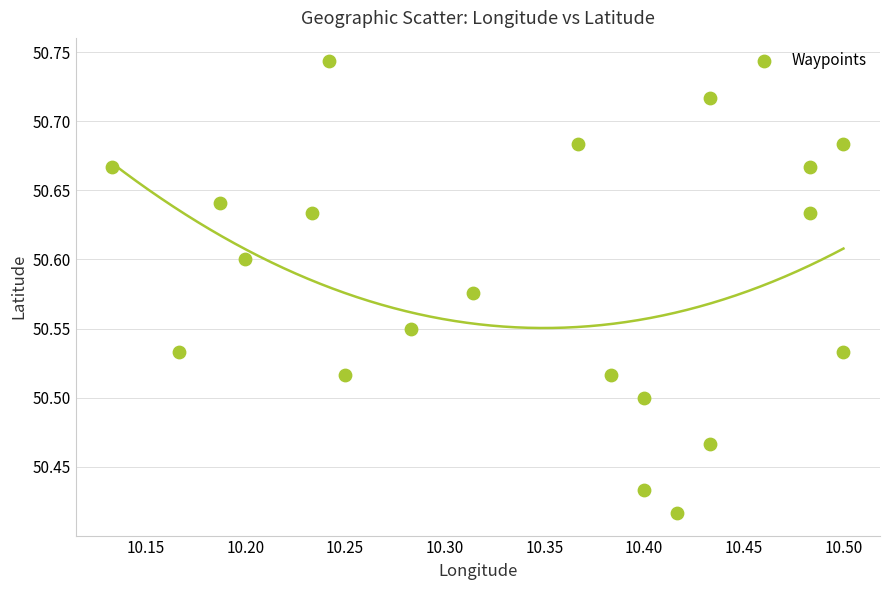

What is the range of X values (max minus min)?

0.4